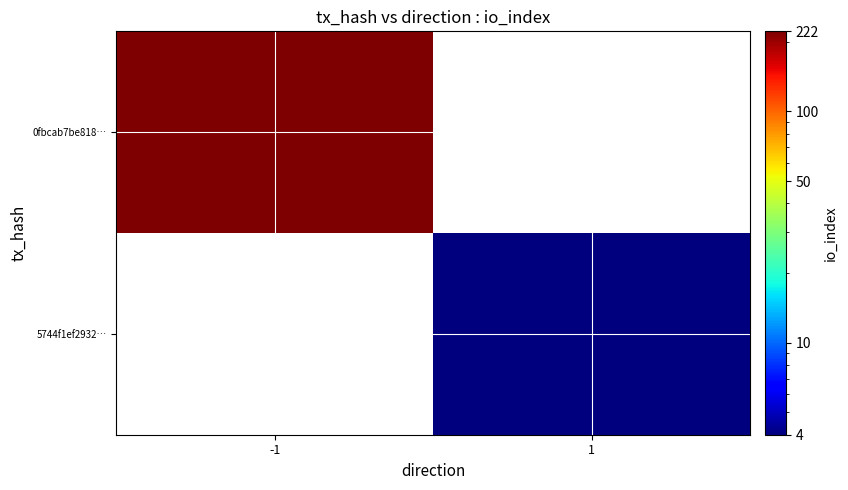

The 0fbcab7be818… series shows 222.0 at -1. True or false?

True